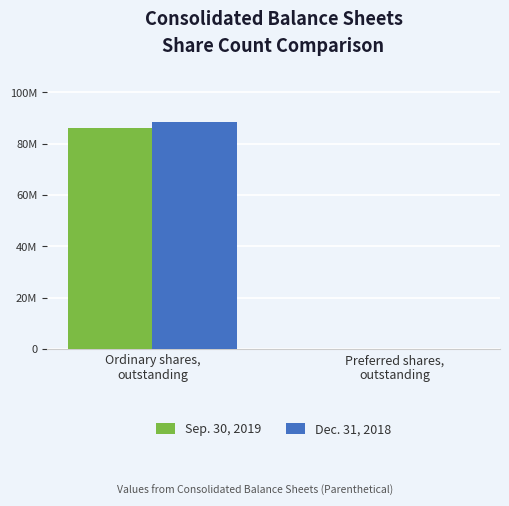

What is the sum of the Dec. 31, 2018 values at Preferred shares,
outstanding and Ordinary shares,
outstanding?

88491963